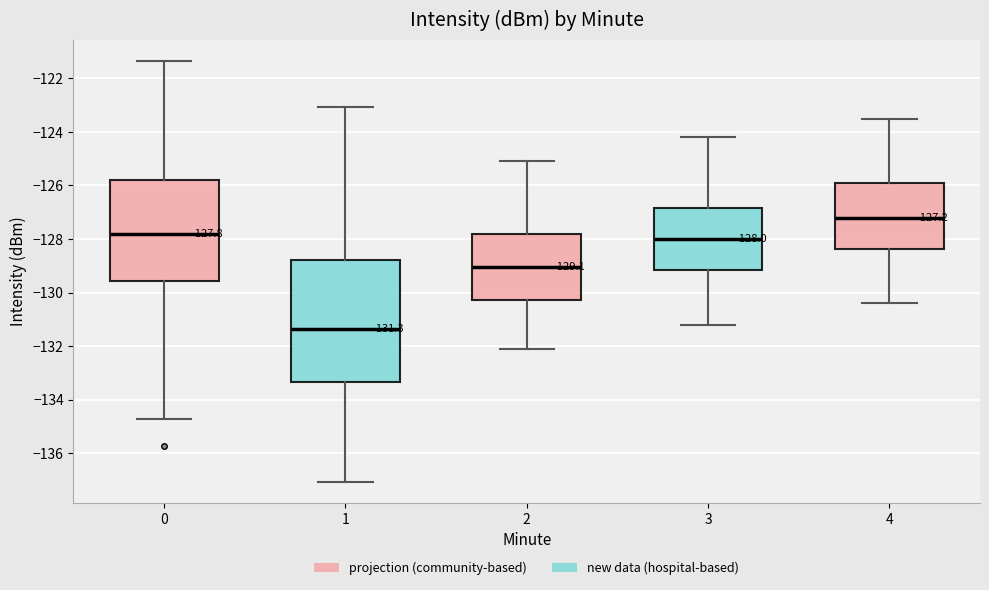

Which box's median line is the highest?

4